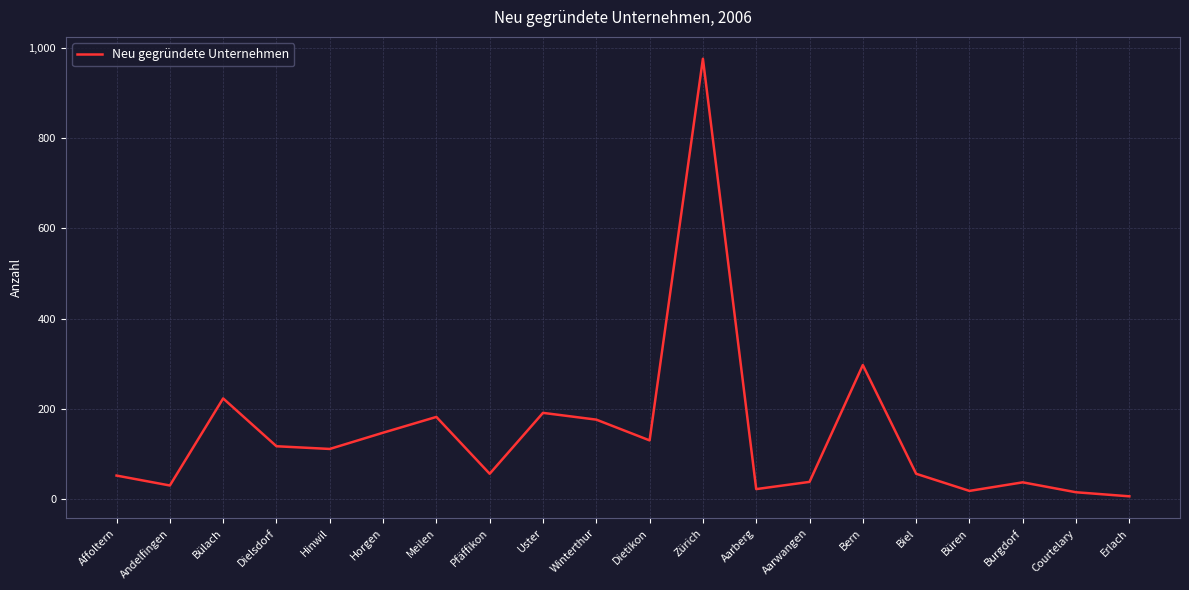

At which label is the value closest to 491?

Bern